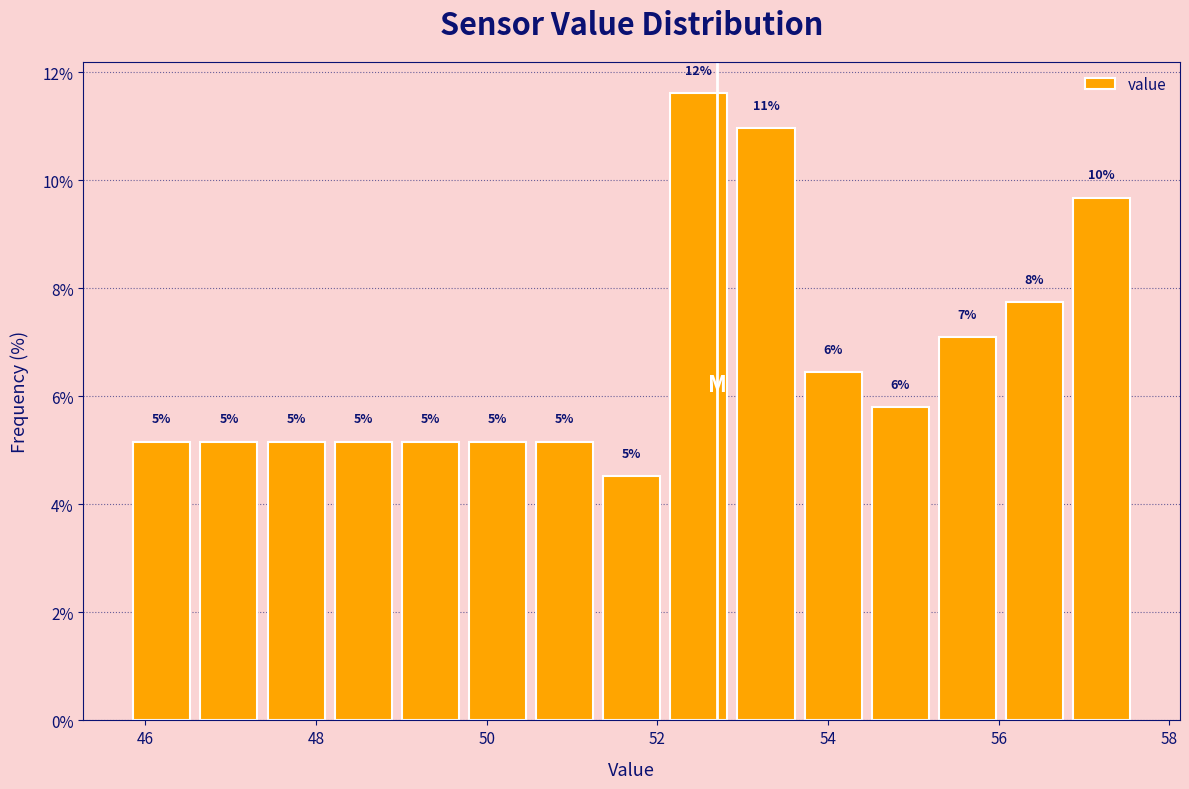

Around what value on the x-axis is the tallest bar? Give the approximate position of its centre, as read against the axis.

52.4